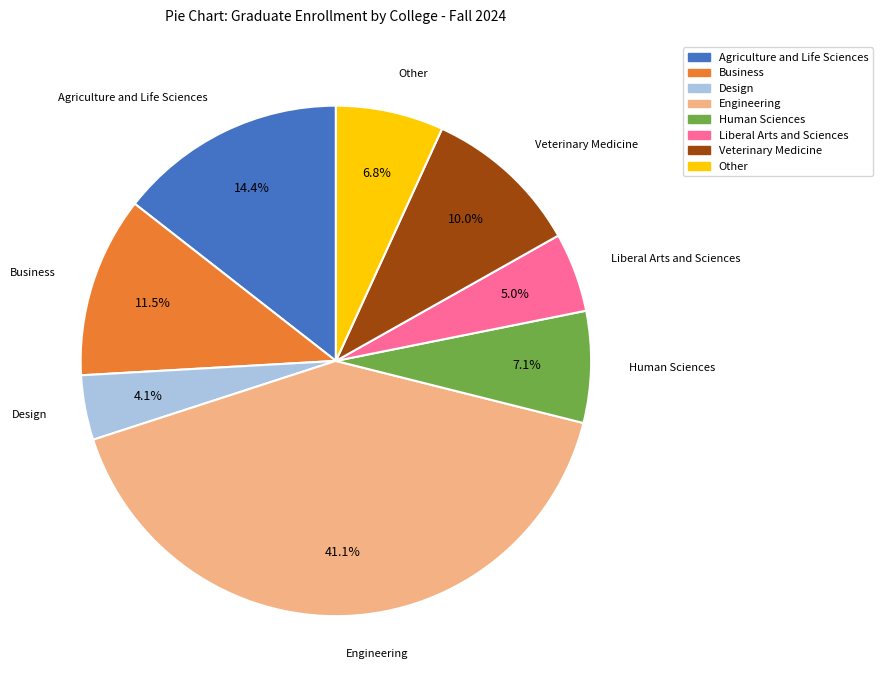

Which slice is the smallest?

Design